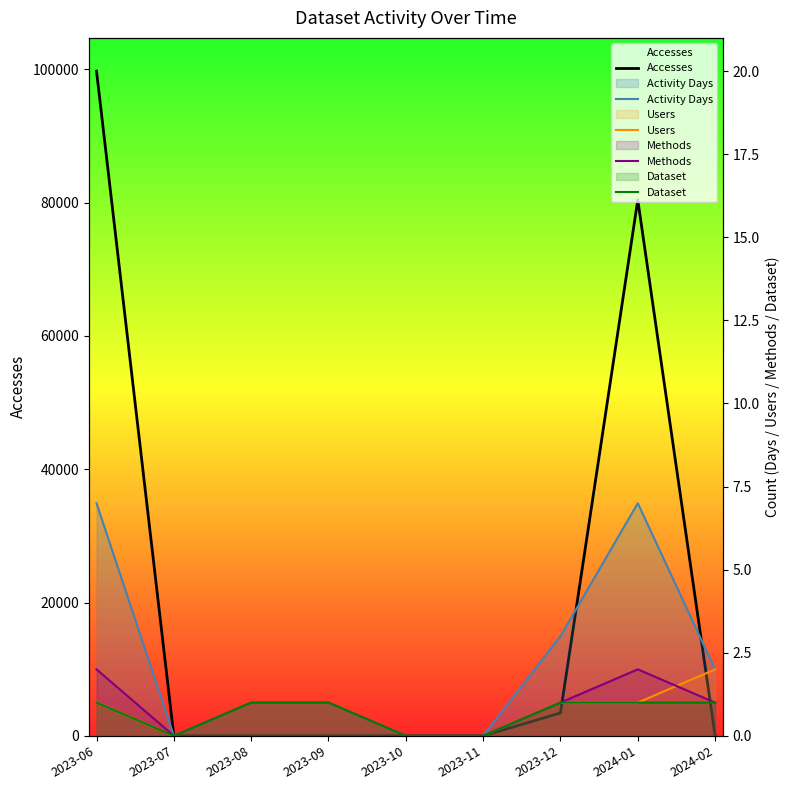

What is the label of the 3rd point from the right?

2023-12